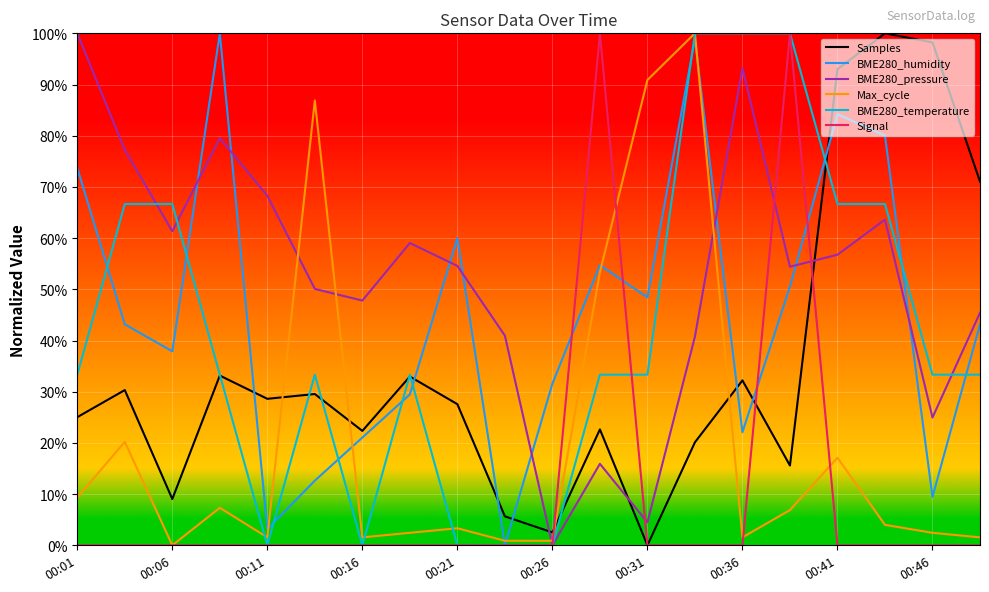

At which label is BME280_temperature closest to 0?

00:11